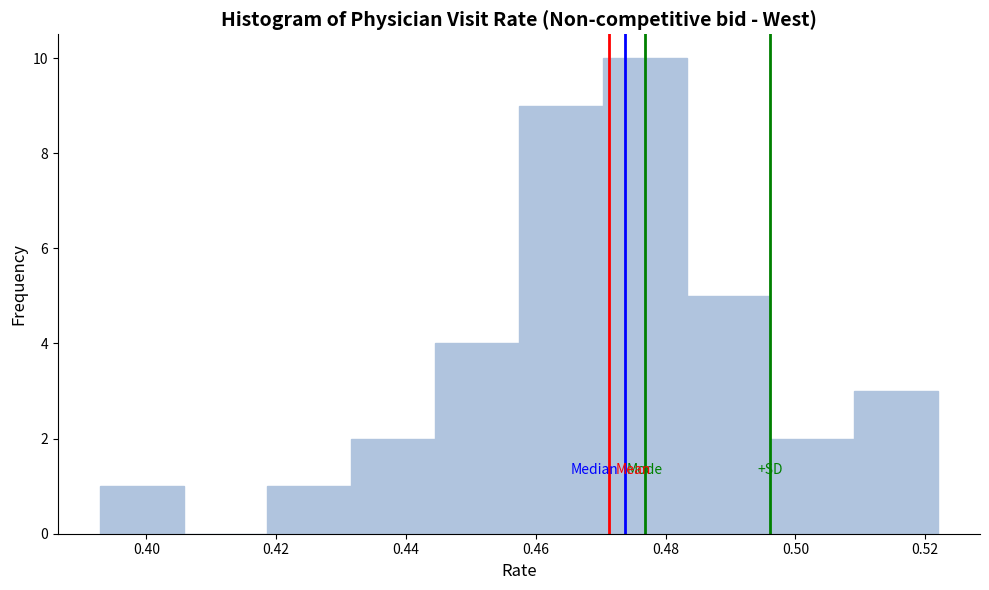

What is the height of the bar covering 0.496 to 0.510 on the x-axis? Neither the bar edges nor the heights are printed on the chart, so give them approximately, as read against the axes.

2